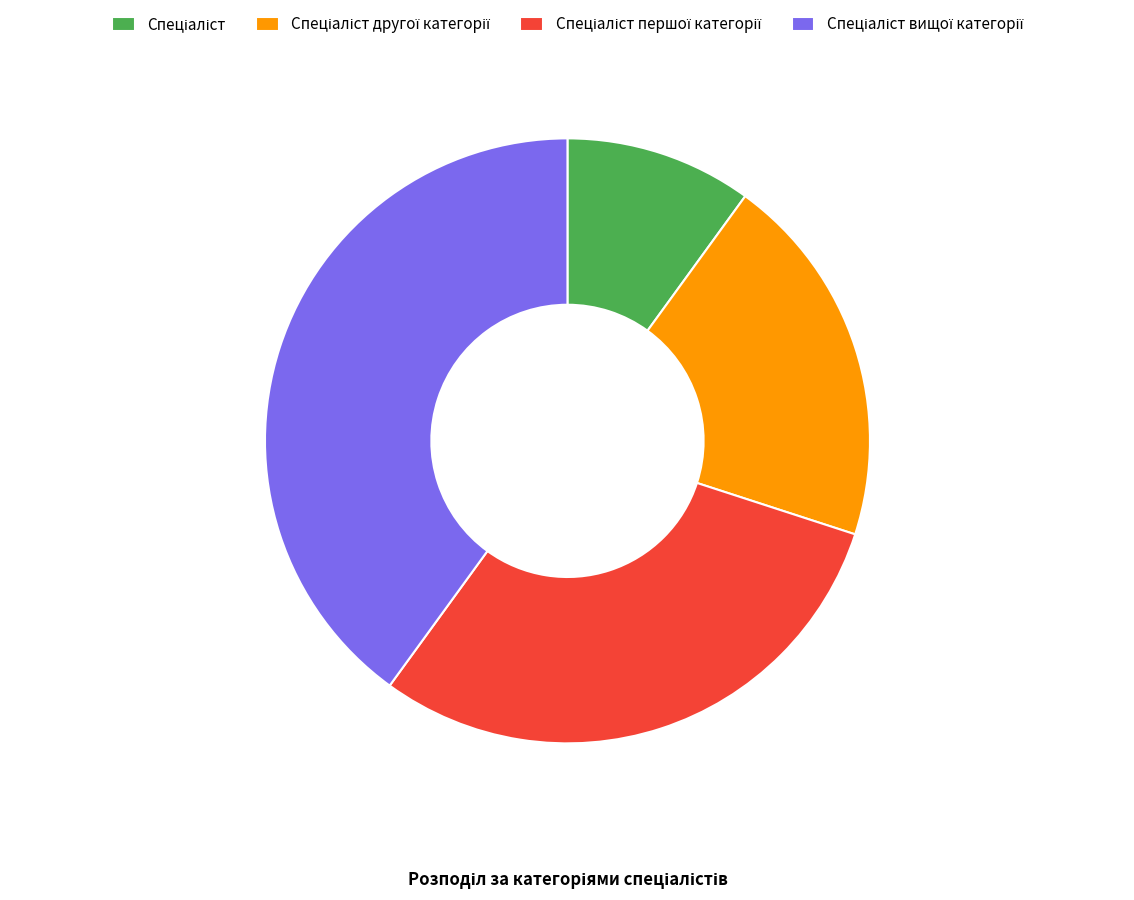

Is there any slice that represents more than half of the pie?

No